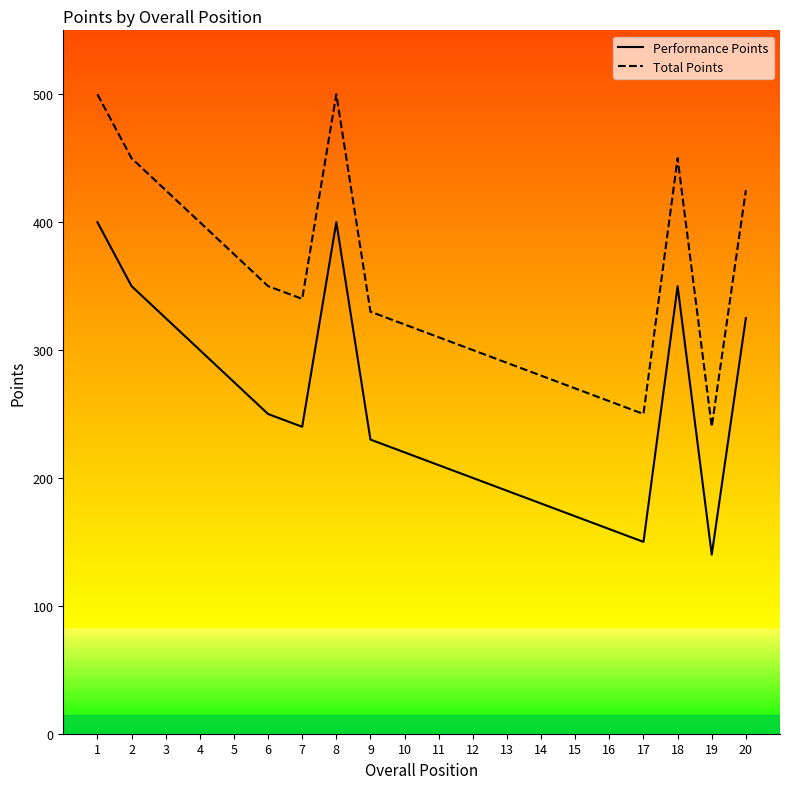

True or false: Performance Points has a value of 325 at 20.

True